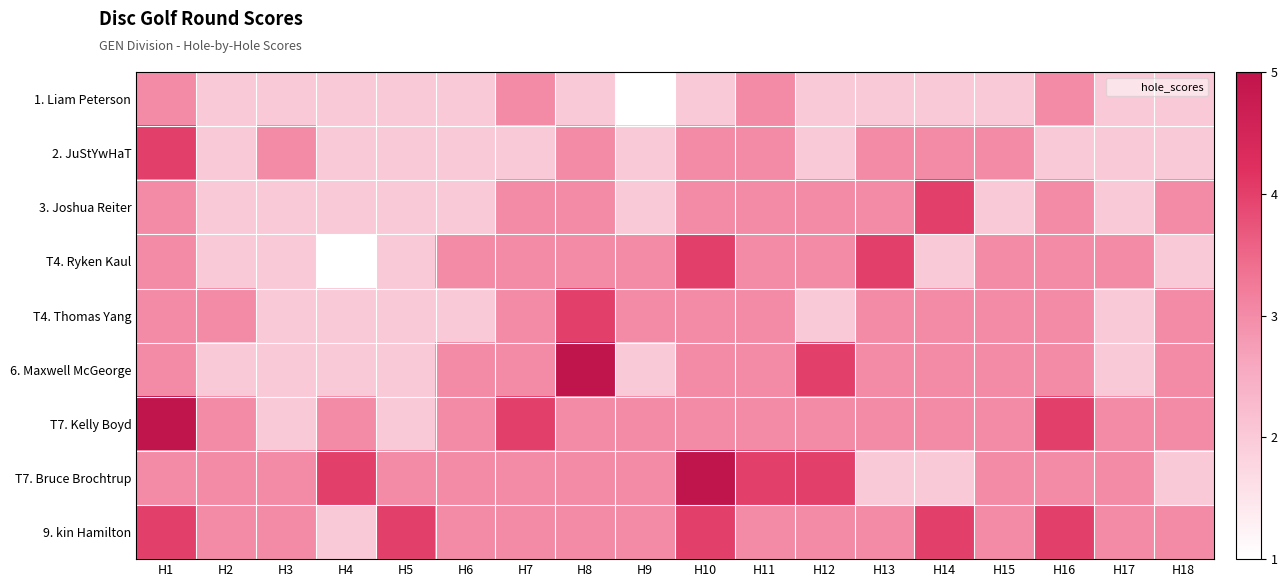

Between H6 and H9, which is larger?

H6